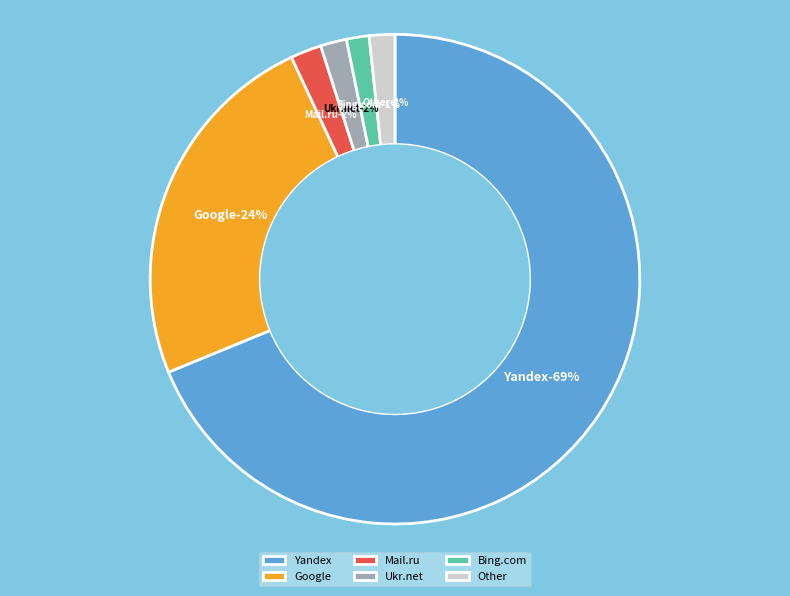

What percentage is NOT represented by Ukr.net?

98.3%